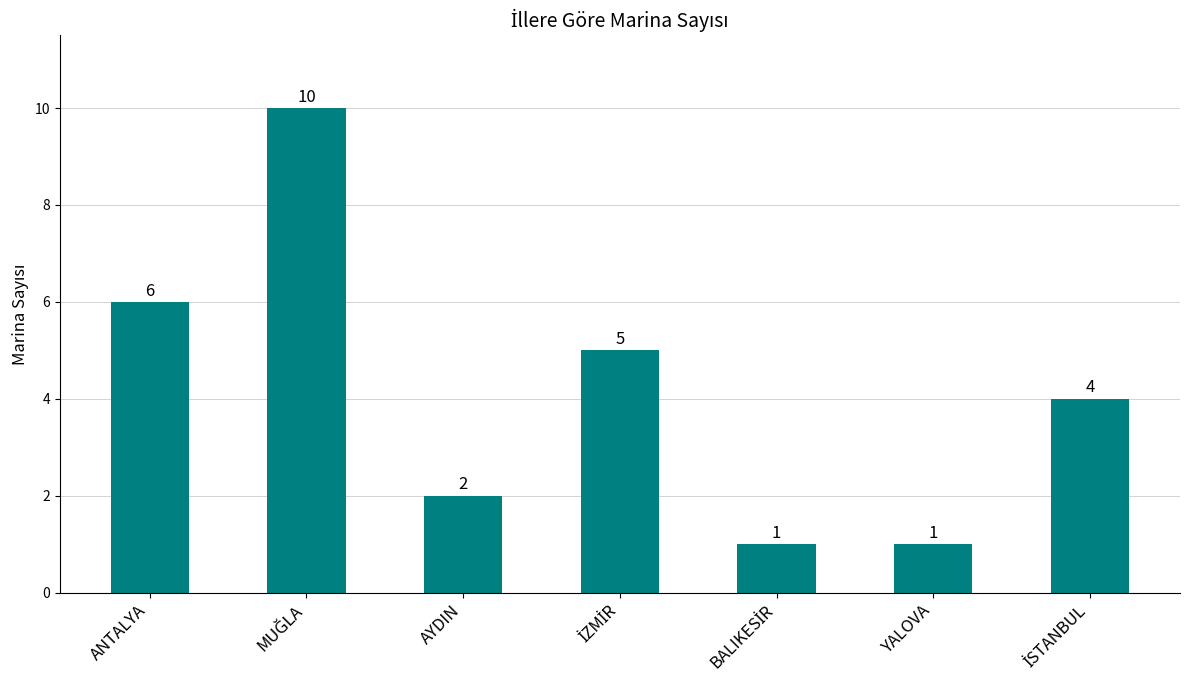

True or false: the data shows 1 at AYDIN.

False